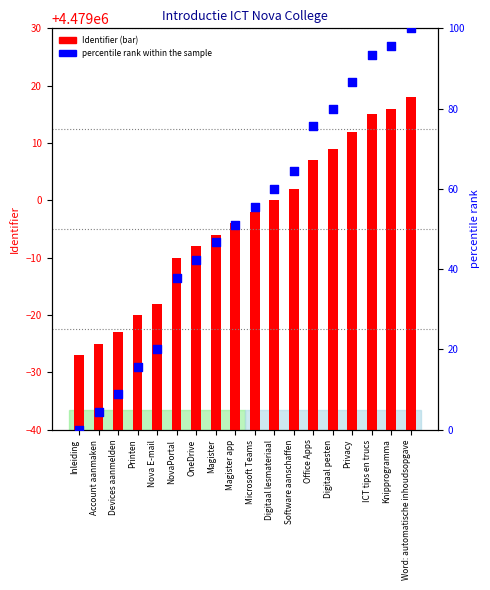

At how many categories does at least one series exceed 1423981?

18